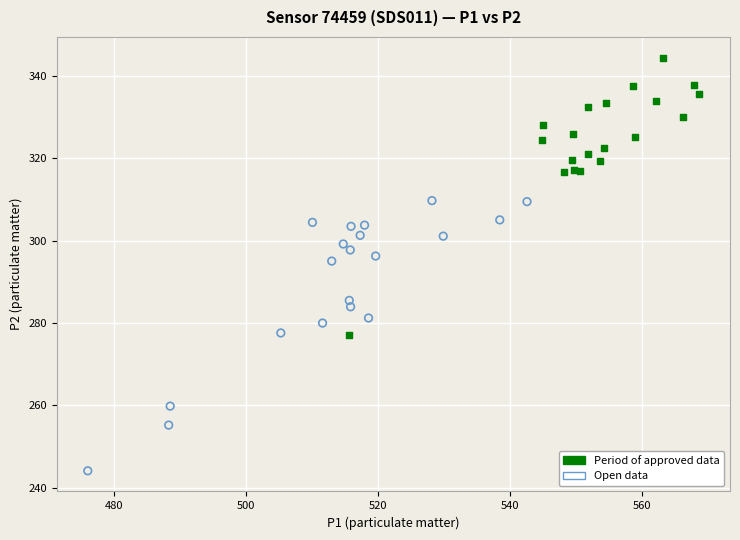

Which series contains the lowest Y value?

Open data